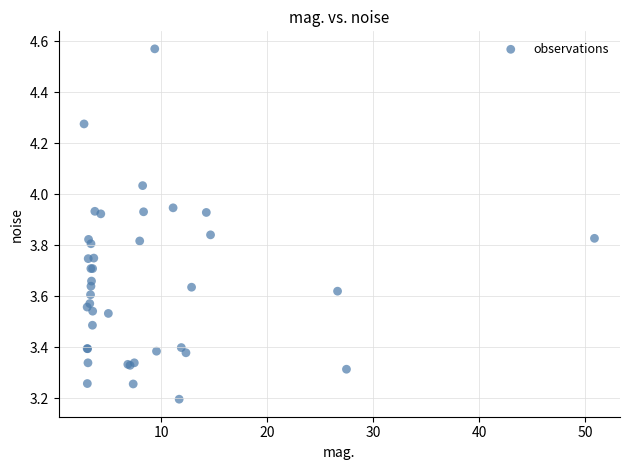

What Y value in the scatter plot is closest to 3?

3.2